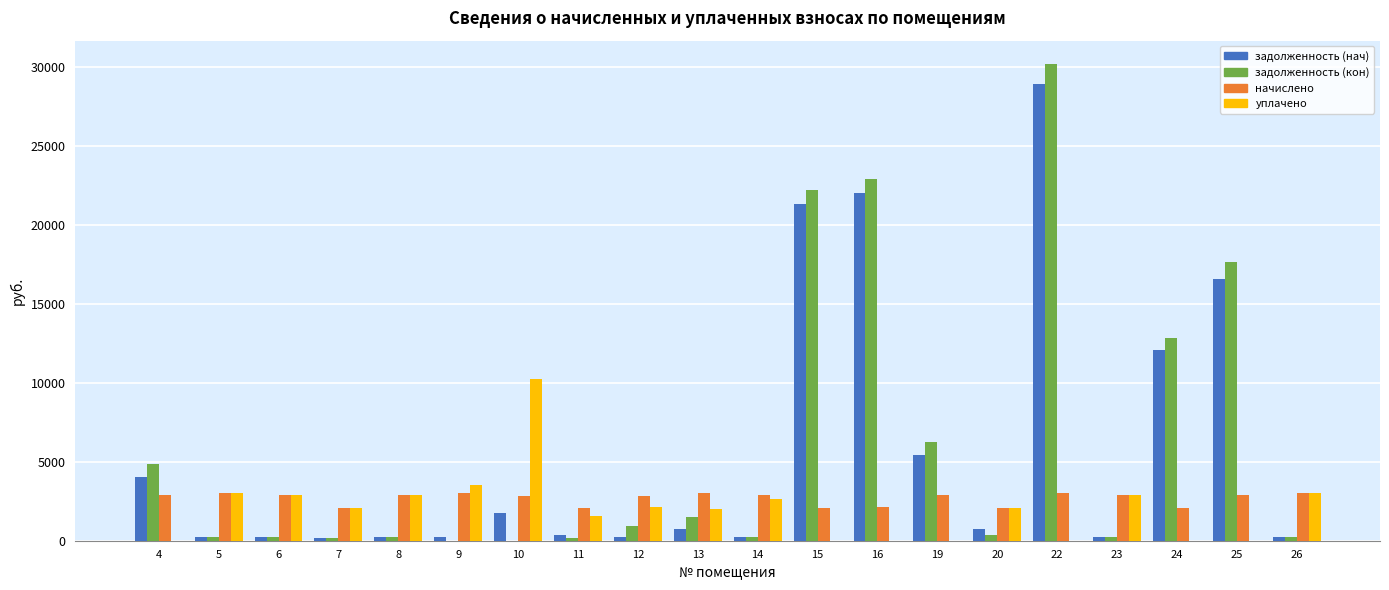

Between 9 and 24, which series saw the biggest shift?

задолженность (кон)